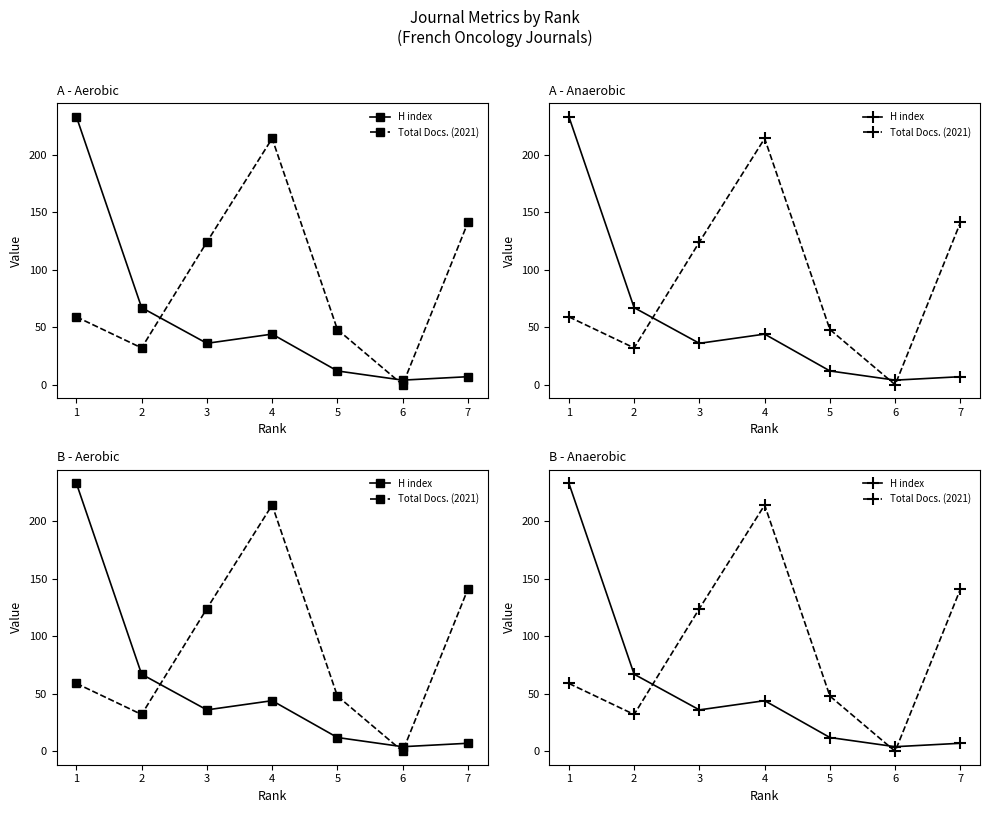

Rank the categories by H index value from lowest to highest.

6, 7, 5, 3, 4, 2, 1